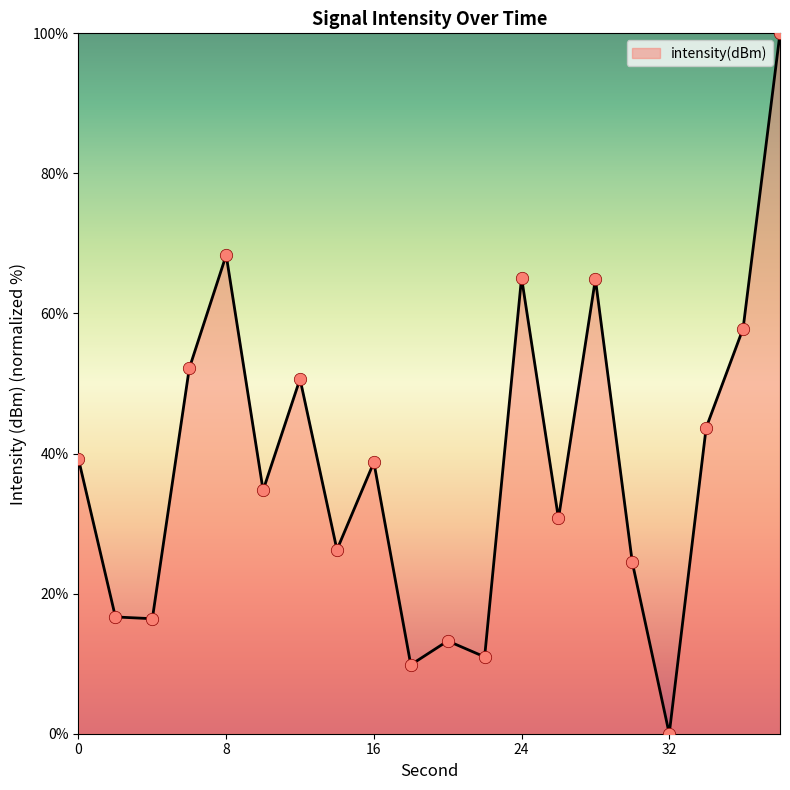

What is the difference between the maximum and minimum values?

100.0